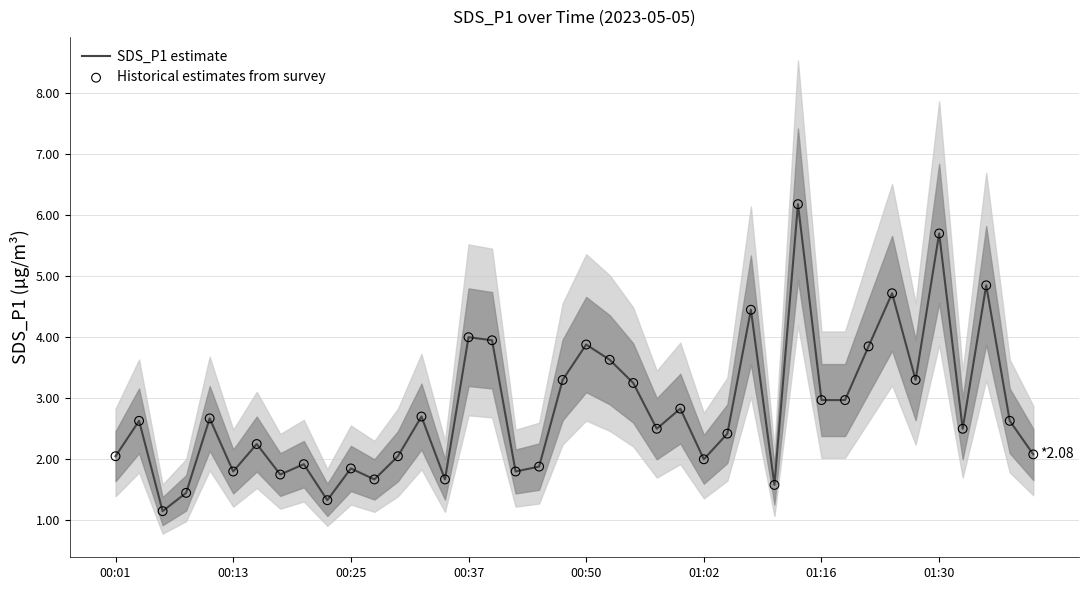

Is the value of Historical estimates from survey at 18 greater than the value of SDS_P1 estimate at 01:16?

No